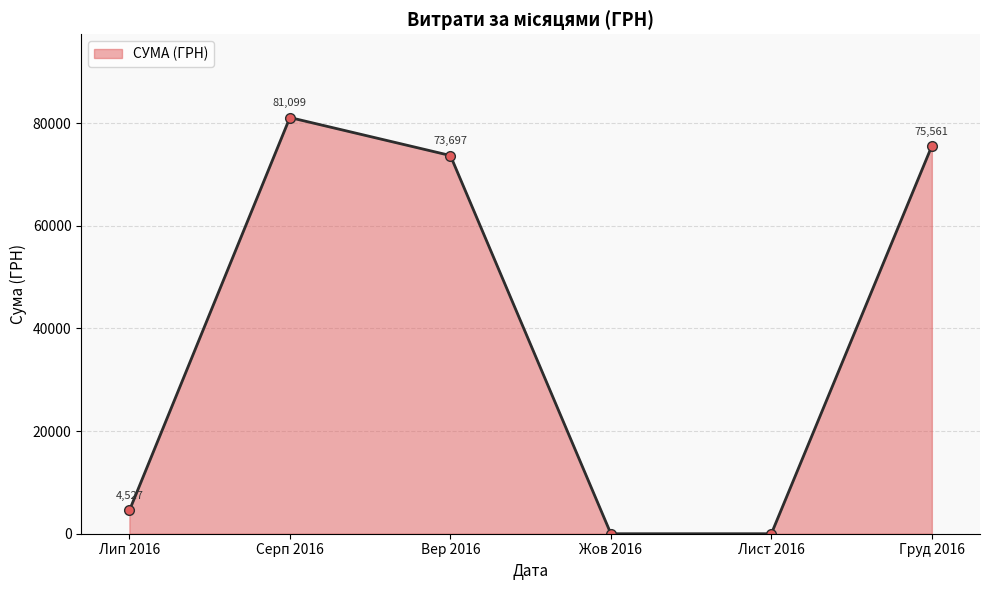

What is the label of the 6th point from the right?

Лип 2016